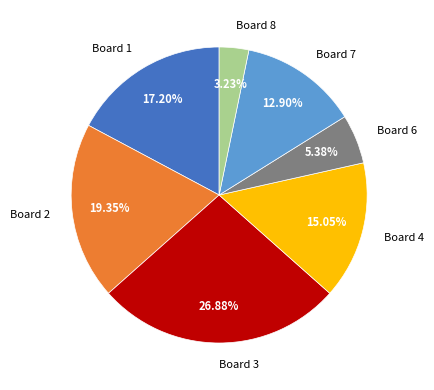

How many slices are in this pie chart?

7